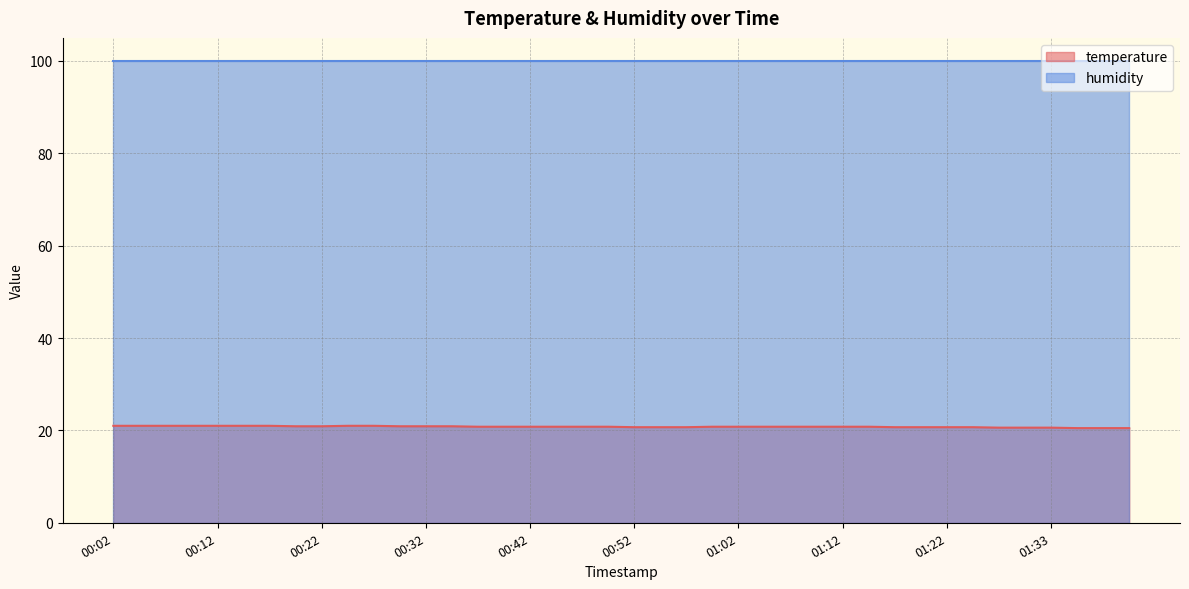

What is the value of the 34th point from the left?

20.7